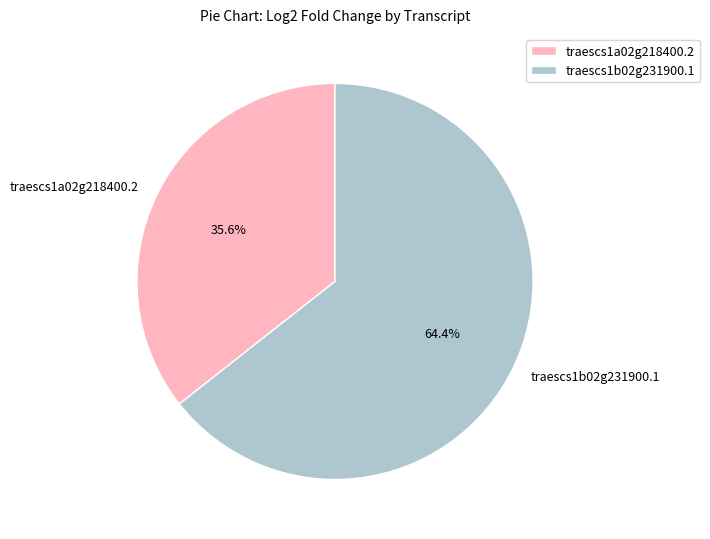

Count the number of slices in the pie.

2